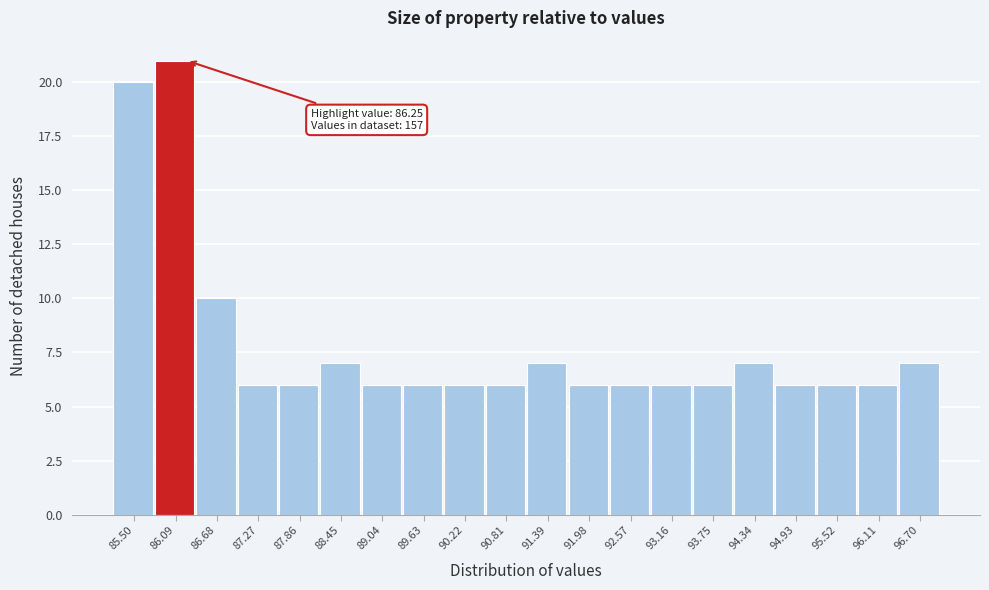

Which range on the x-axis has the tallest bar?

85.8 to 86.4